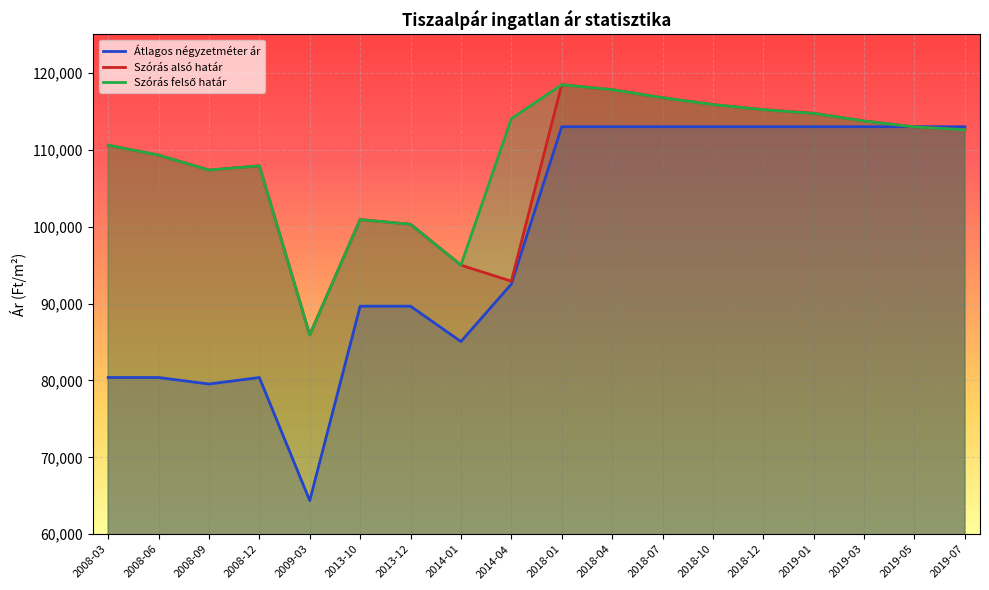

Rank the categories by Szórás felső határ value from highest to lowest.

2018-01, 2018-04, 2018-07, 2018-10, 2018-12, 2019-01, 2014-04, 2019-03, 2019-05, 2019-07, 2008-03, 2008-06, 2008-12, 2008-09, 2013-10, 2013-12, 2014-01, 2009-03